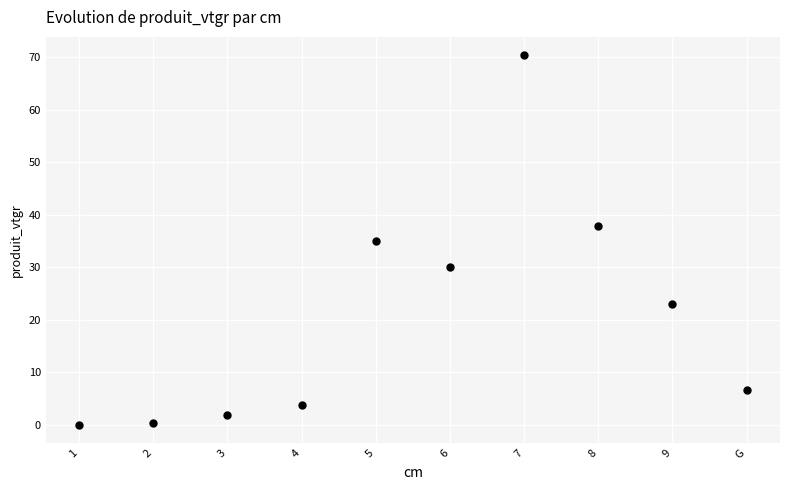

What is the average Y value?

20.9